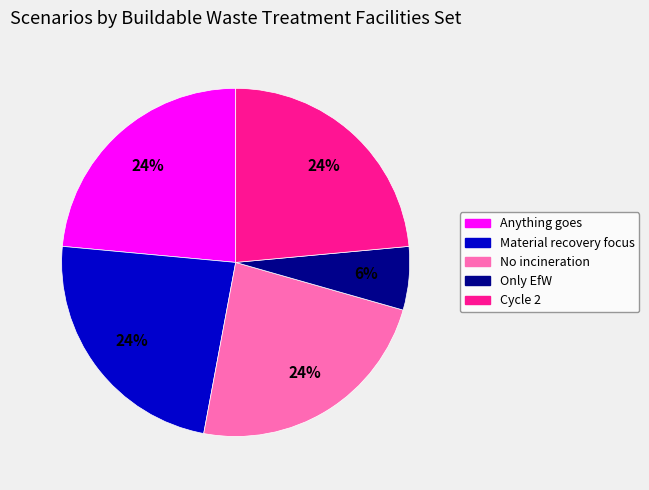

What is the smallest slice in the pie chart?

Only EfW